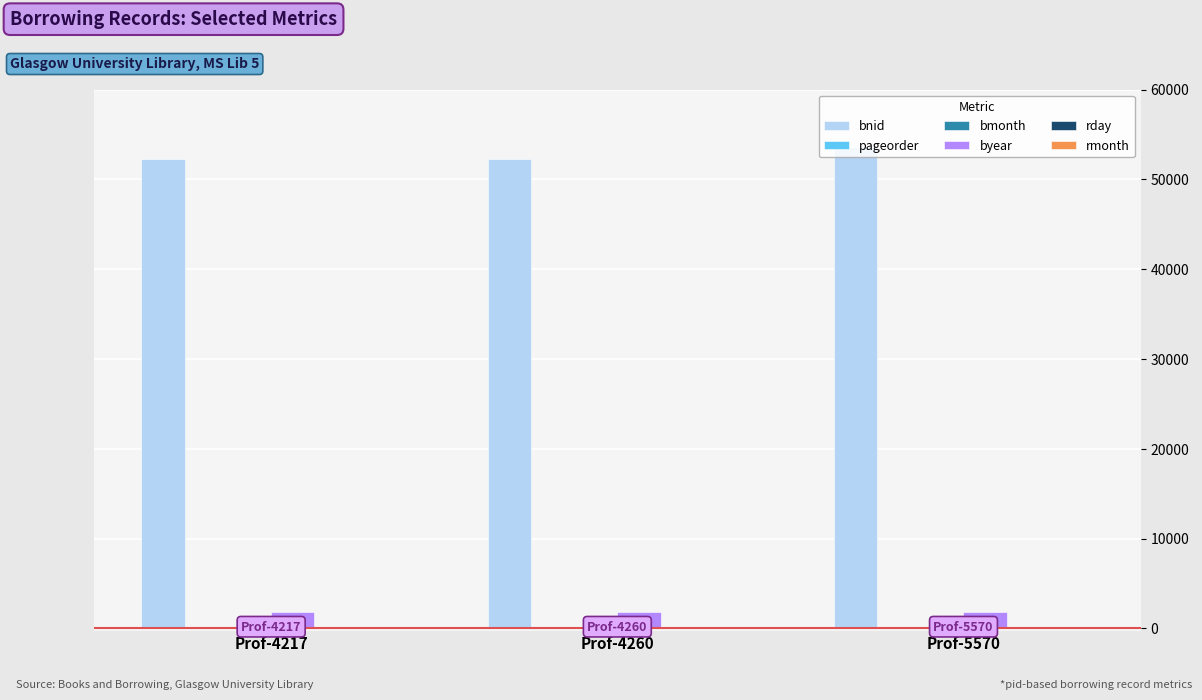

Which category has the highest value across all series?

Prof-5570